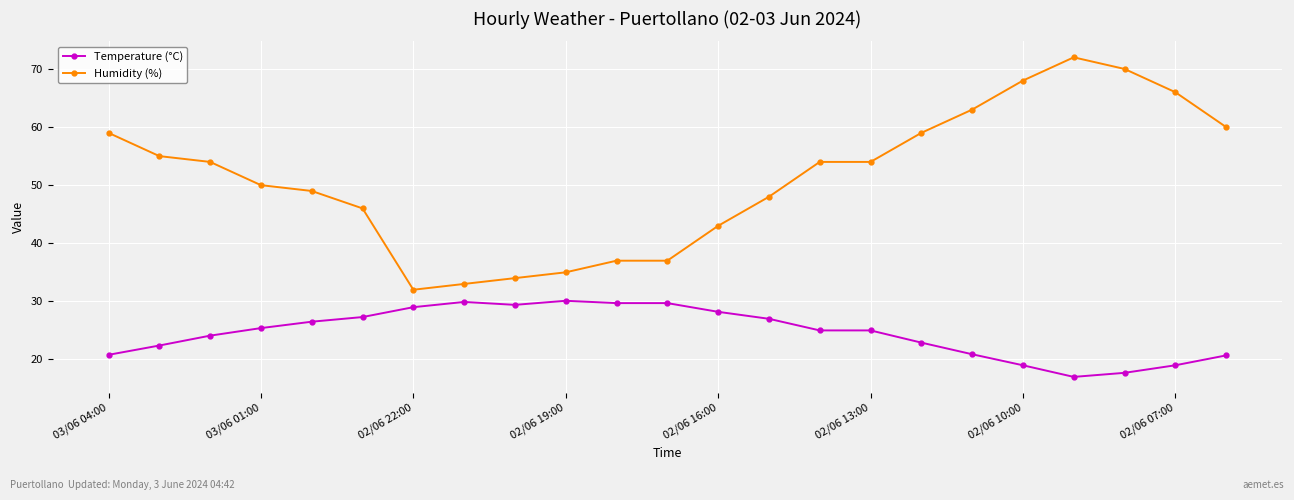

Which series has the widest spread of values?

Humidity (%)